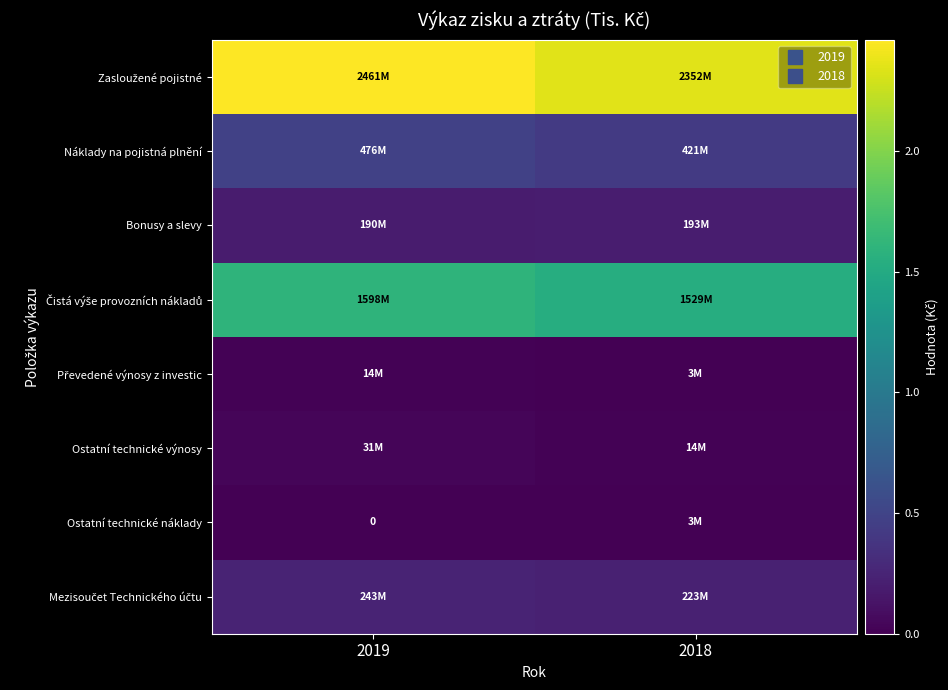

The value of Bonusy a slevy at 2019 is 65295681. True or false?

False